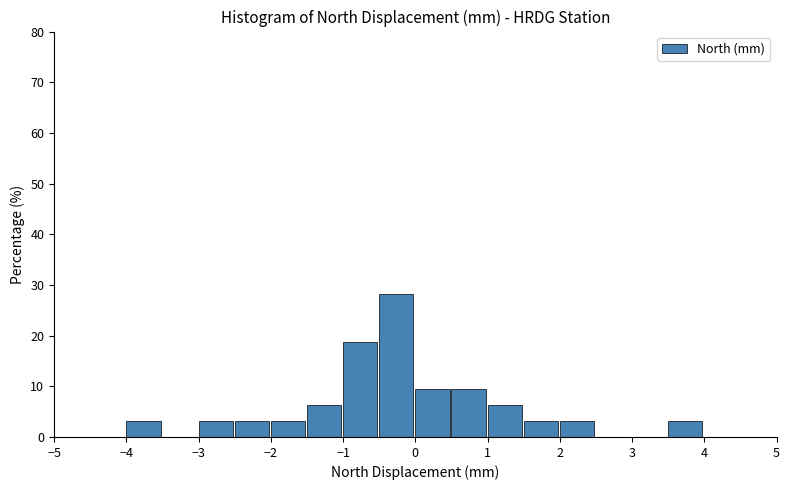

Over which range of the x-axis is the bar tallest?

-0.5 to 0.0